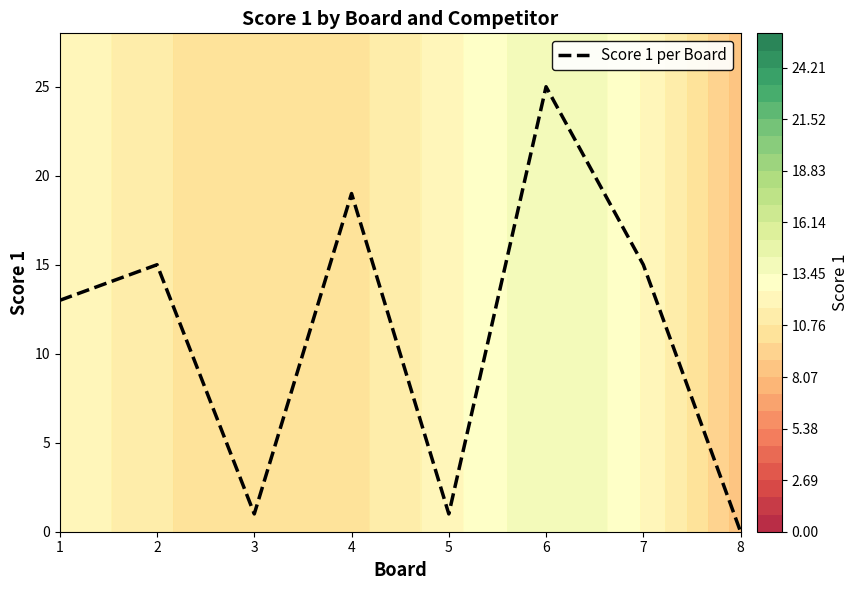

True or false: the data shows 4 at 2.

False